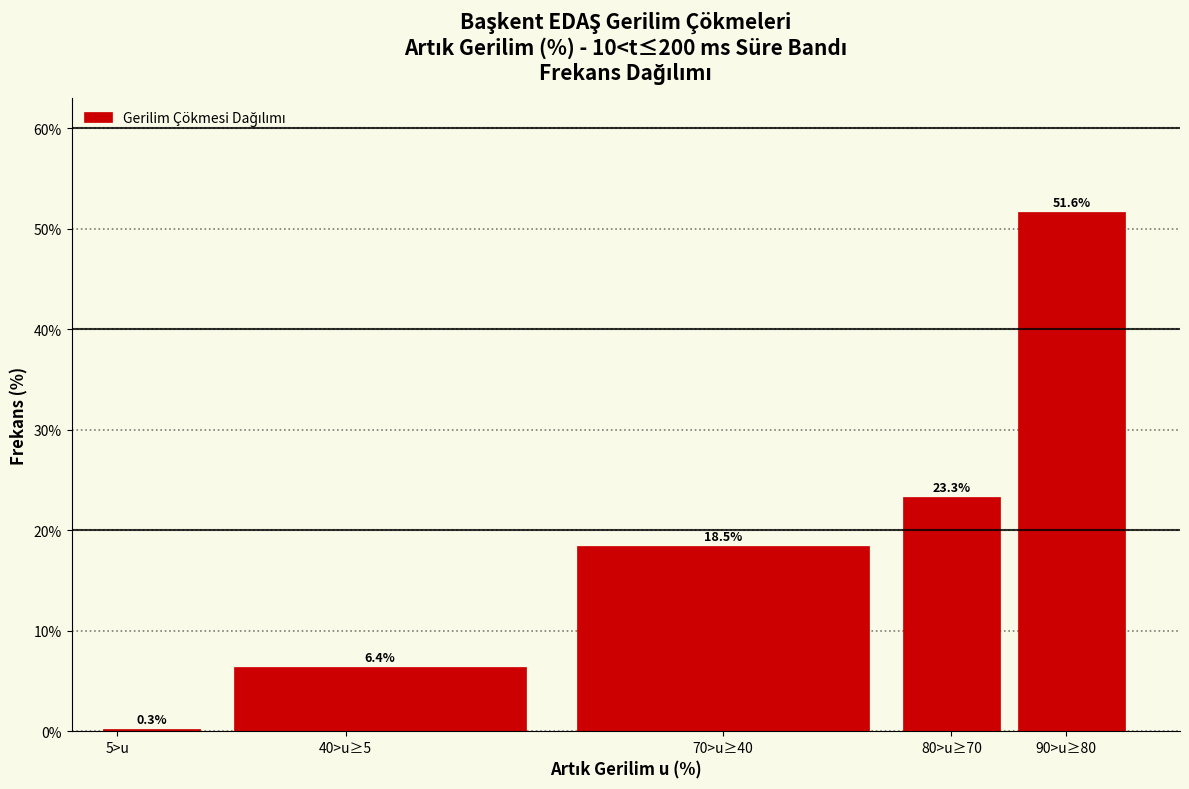

Reading right to left, transcribe all the data shown in this chart.

90>u≥80=51.6	80>u≥70=23.3	70>u≥40=18.5	40>u≥5=6.4	5>u=0.3